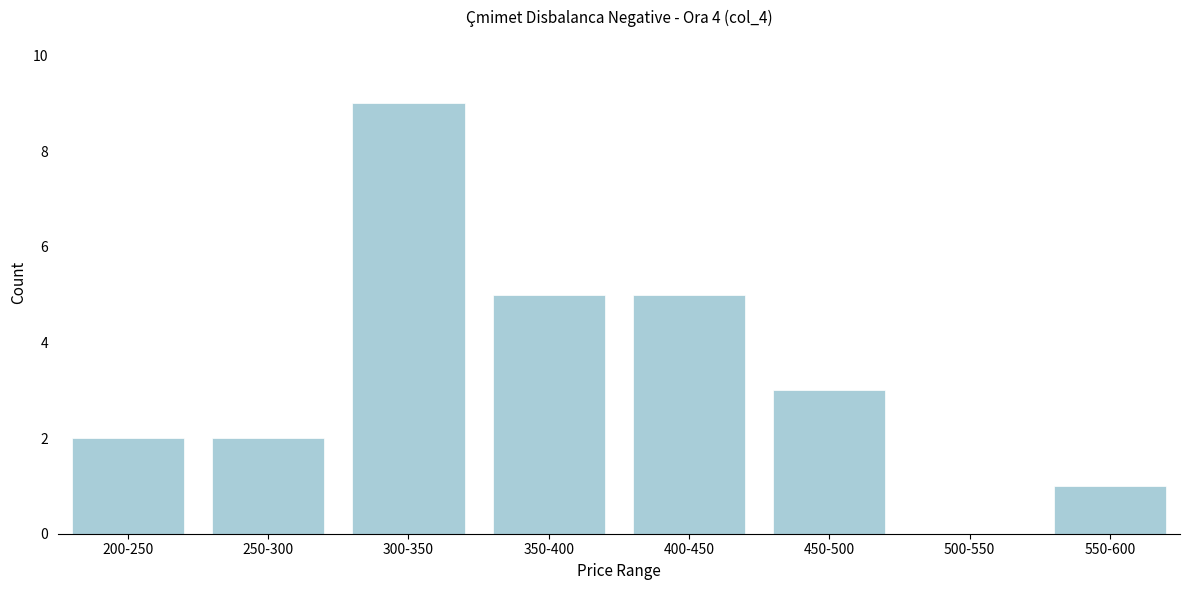

Reading right to left, transcribe all the data shown in this chart.

550-600=1	500-550=0	450-500=3	400-450=5	350-400=5	300-350=9	250-300=2	200-250=2